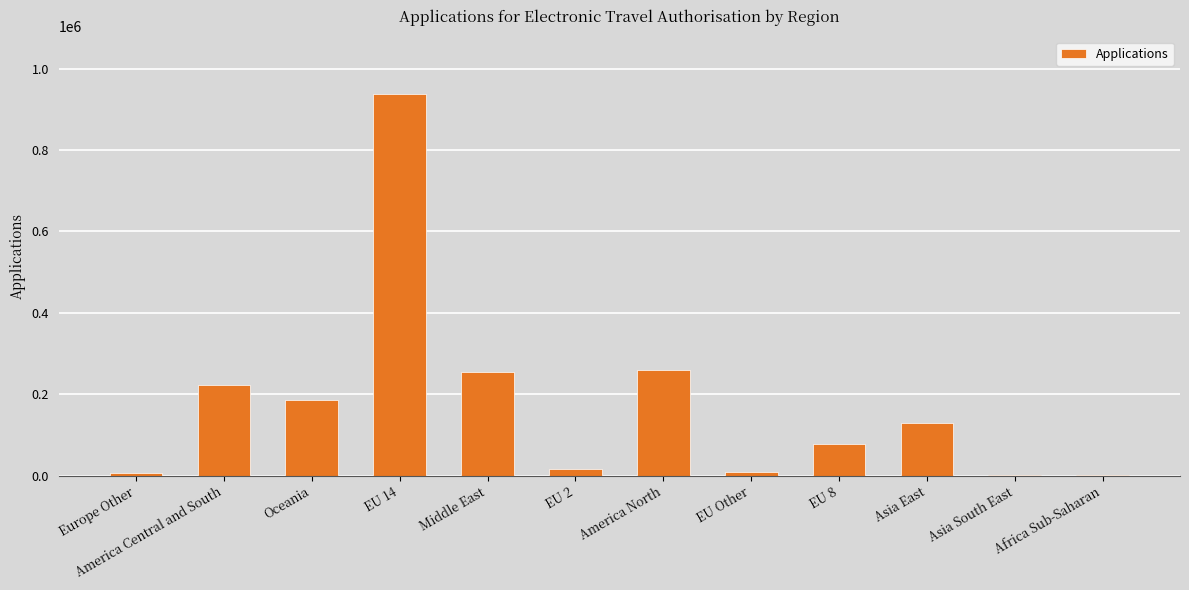

Which has a higher value, Asia South East or Middle East?

Middle East